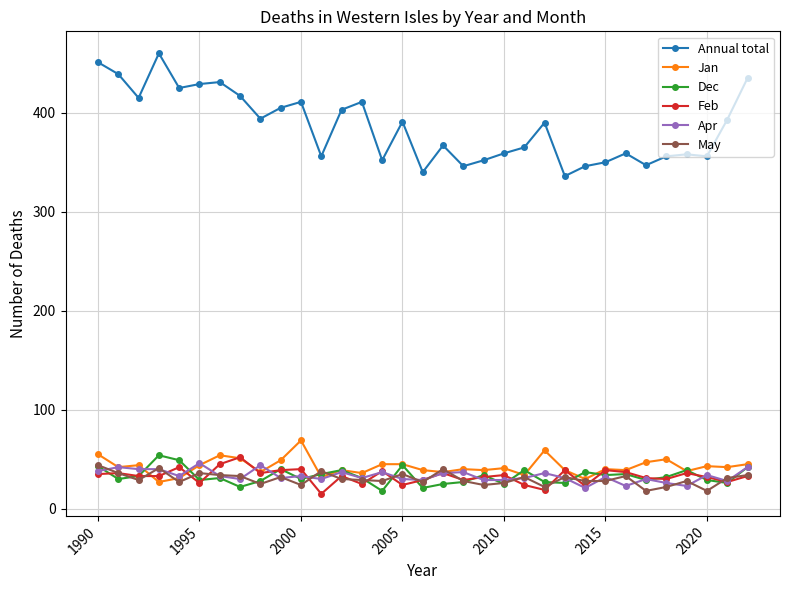

What is the sum of all Annual total values?

12745